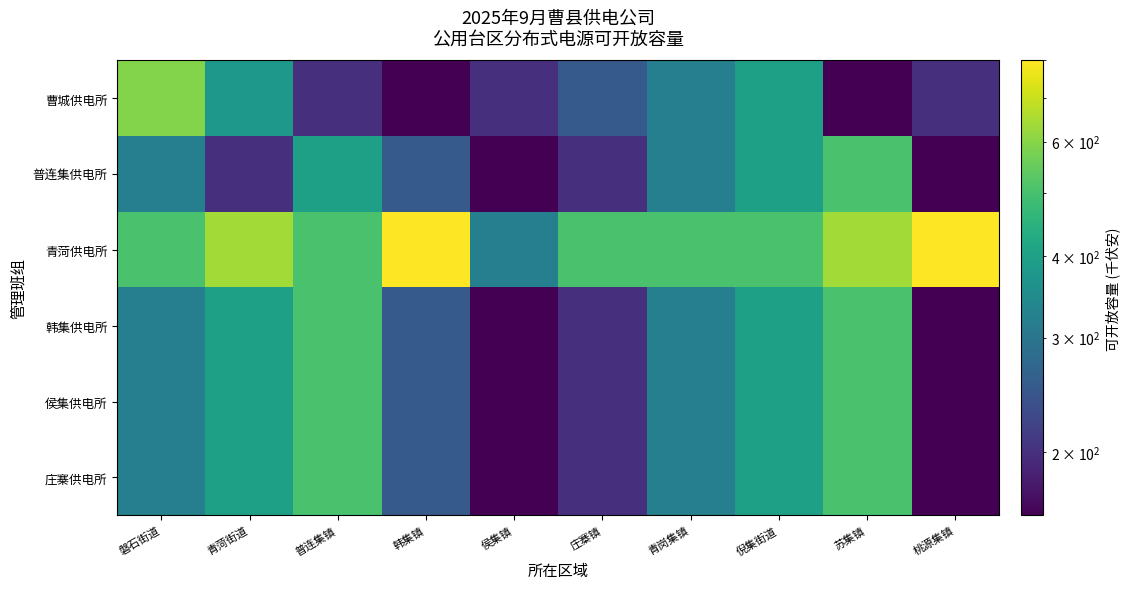

Reading left to right, list all the values displayed in this chart.

曹城供电所: 磐石街道=592.0	青菏街道=376.5	普连集镇=200.0	韩集镇=160.0	侯集镇=200.0	庄寨镇=252.0	青岗集镇=320.0	倪集街道=400.0	苏集镇=160.0	桃源集镇=200.0
普连集供电所: 磐石街道=320.0	青菏街道=200.0	普连集镇=400.0	韩集镇=252.0	侯集镇=160.0	庄寨镇=200.0	青岗集镇=320.0	倪集街道=400.0	苏集镇=504.0	桃源集镇=160.0
青菏供电所: 磐石街道=504.0	青菏街道=640.0	普连集镇=504.0	韩集镇=800.0	侯集镇=320.0	庄寨镇=504.0	青岗集镇=504.0	倪集街道=504.0	苏集镇=640.0	桃源集镇=800.0
韩集供电所: 磐石街道=320.0	青菏街道=400.0	普连集镇=504.0	韩集镇=252.0	侯集镇=160.0	庄寨镇=200.0	青岗集镇=320.0	倪集街道=400.0	苏集镇=504.0	桃源集镇=160.0
侯集供电所: 磐石街道=320.0	青菏街道=400.0	普连集镇=504.0	韩集镇=252.0	侯集镇=160.0	庄寨镇=200.0	青岗集镇=320.0	倪集街道=400.0	苏集镇=504.0	桃源集镇=160.0
庄寨供电所: 磐石街道=320.0	青菏街道=400.0	普连集镇=504.0	韩集镇=252.0	侯集镇=160.0	庄寨镇=200.0	青岗集镇=320.0	倪集街道=400.0	苏集镇=504.0	桃源集镇=160.0